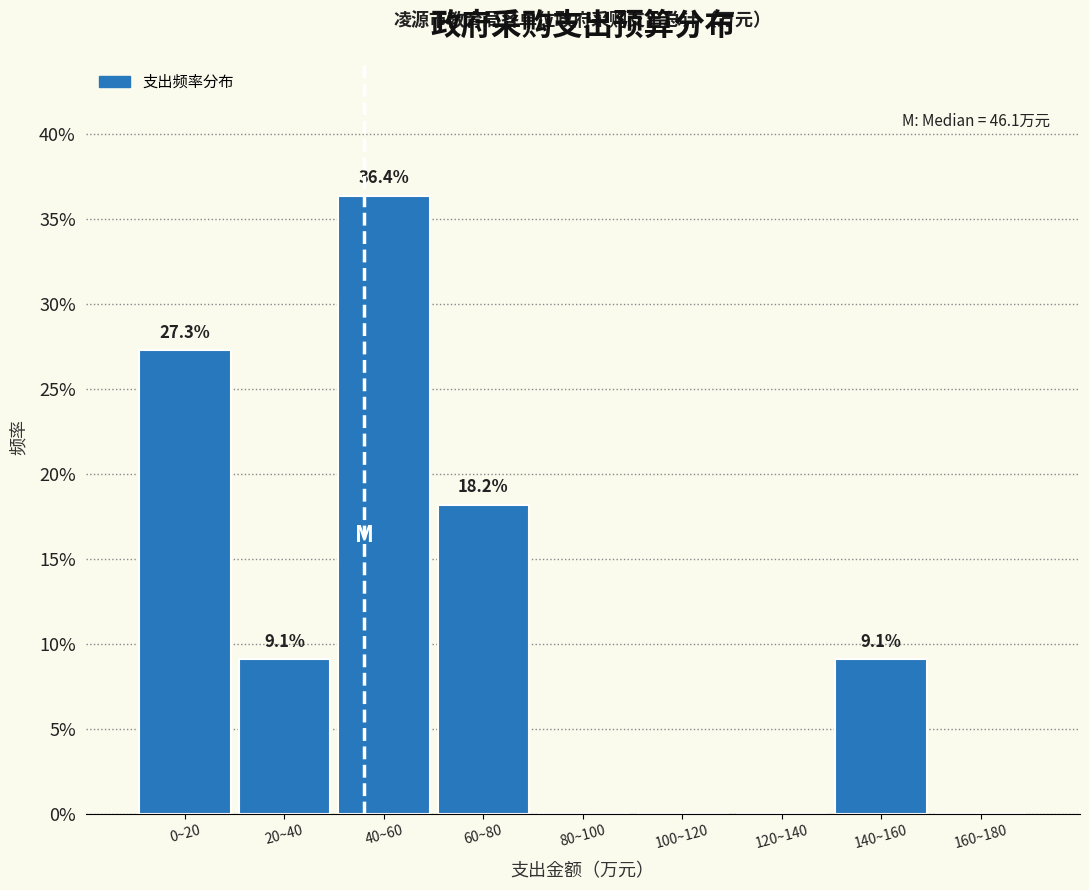

Are the bars horizontal?

No